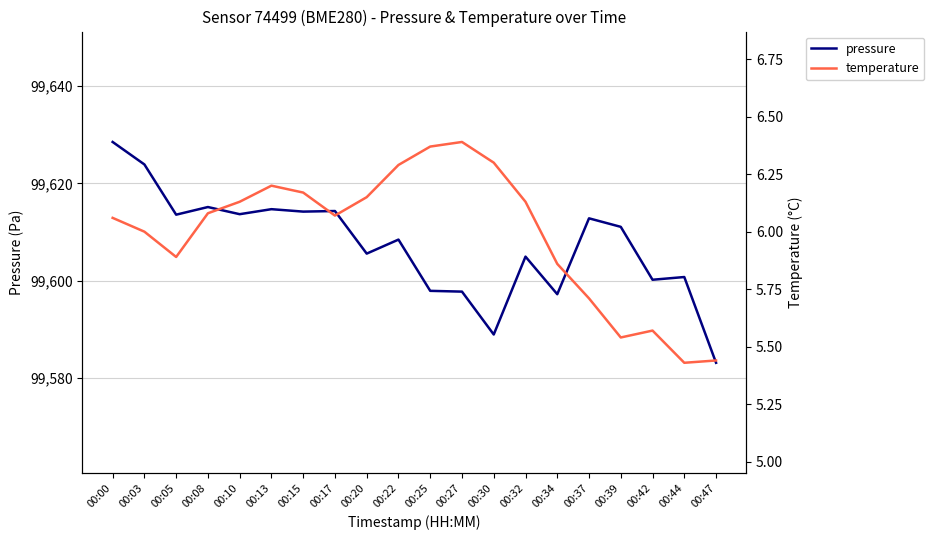

What is the difference between the highest and lowest values at 00:03?

99617.9